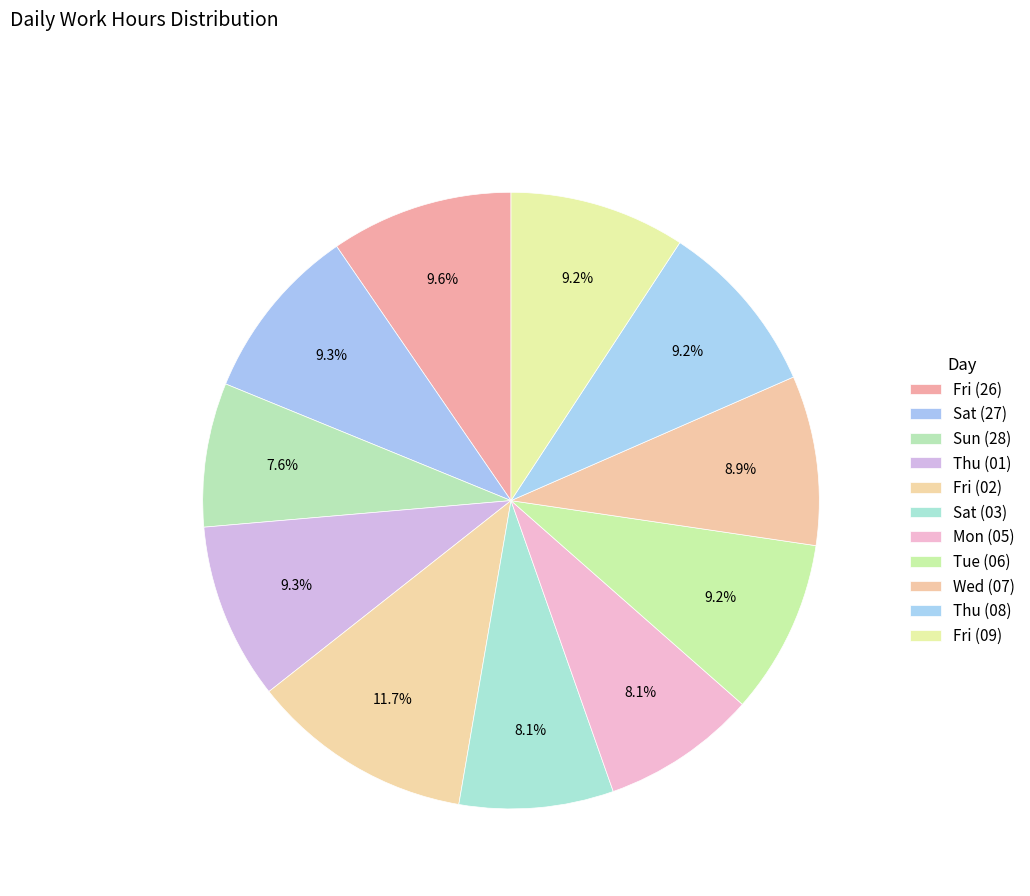

Count the number of slices in the pie.

11